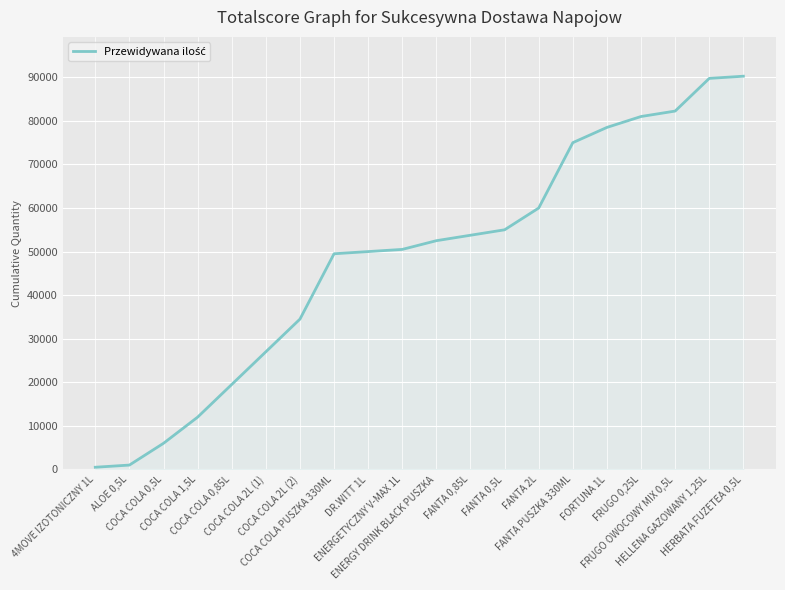

What is the minimum value shown in the chart?

500